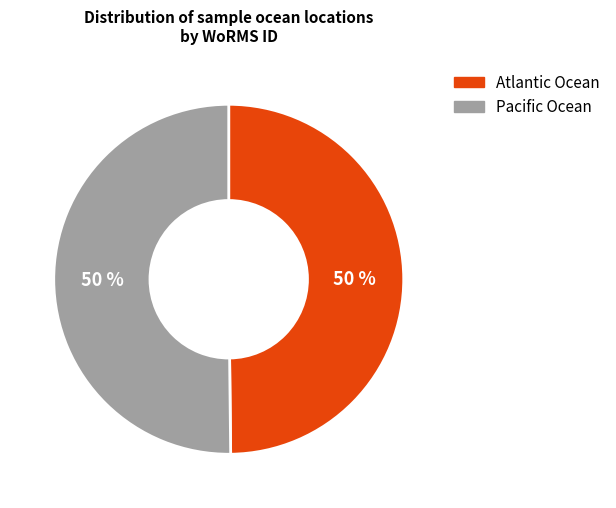

Do Pacific Ocean and Atlantic Ocean together represent more than half of the pie?

Yes